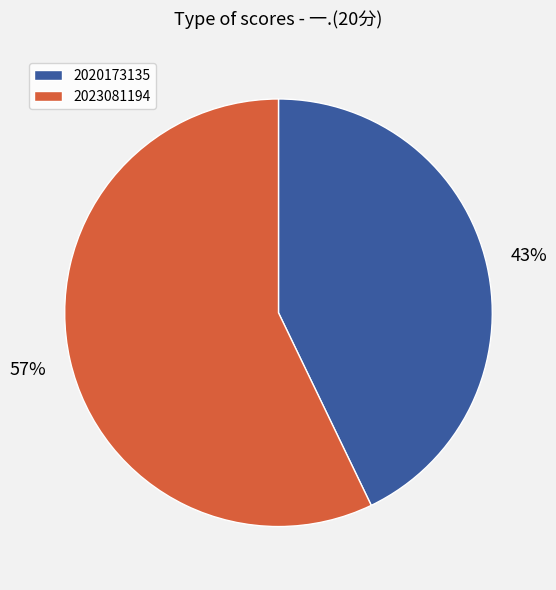

Combined, do 2020173135 and 2023081194 account for over 50%?

Yes